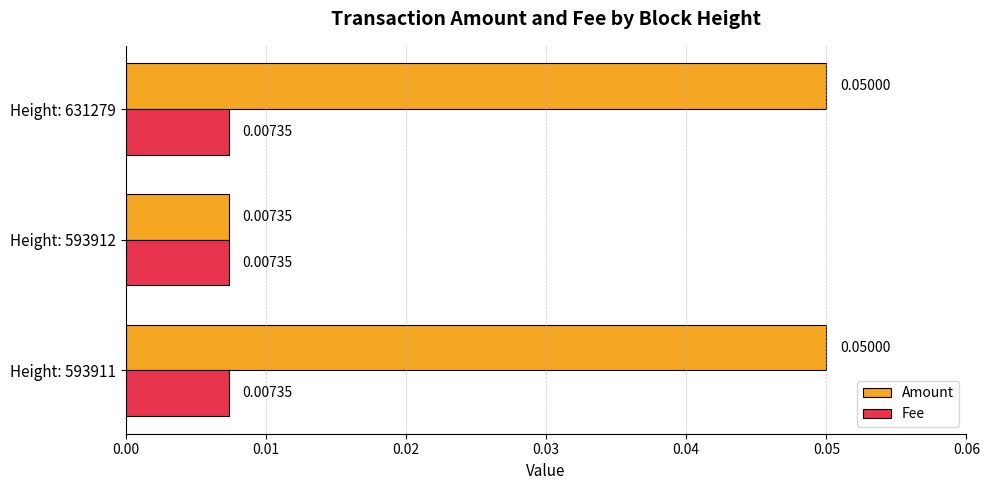

At Height: 631279, list the series in order from smallest to largest.

Fee, Amount